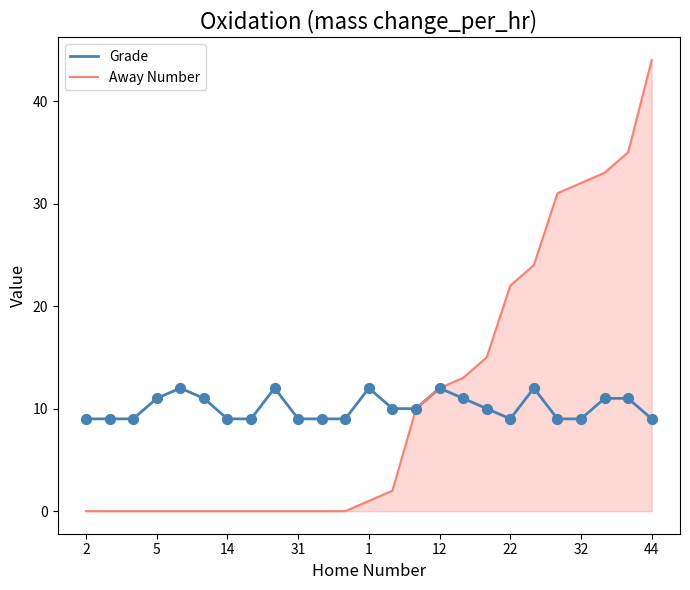

Which series has the widest spread of values?

Away Number